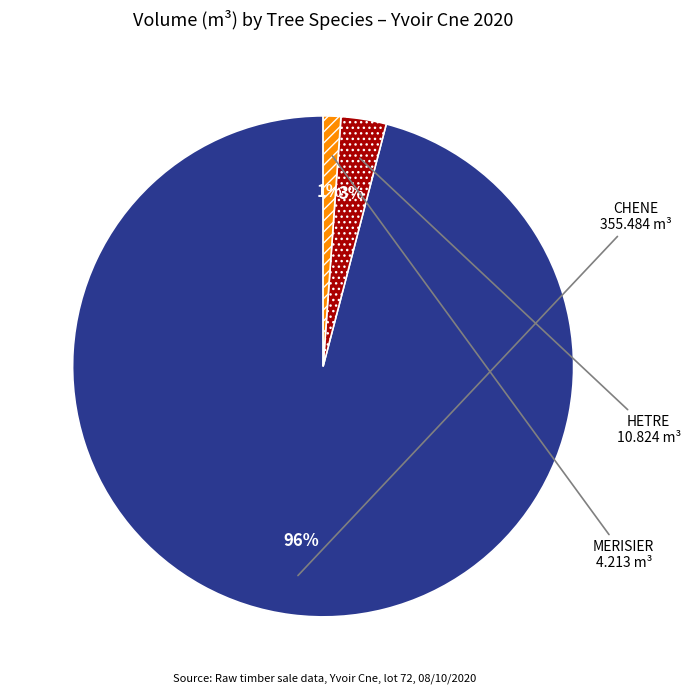

Count the number of slices in the pie.

3